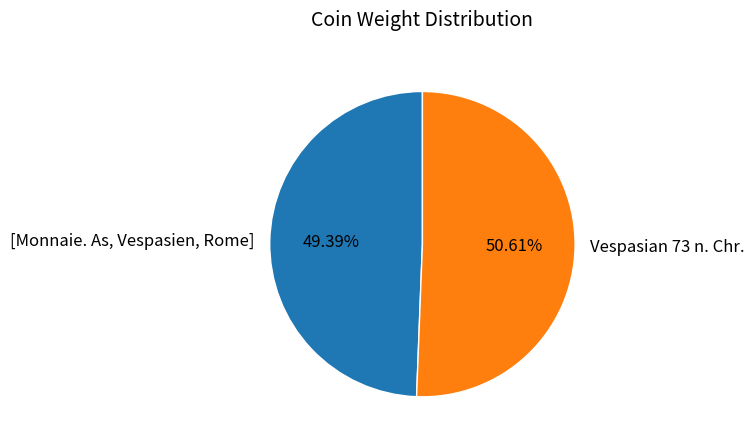

To the nearest percent, what is the average slice percentage?

50%